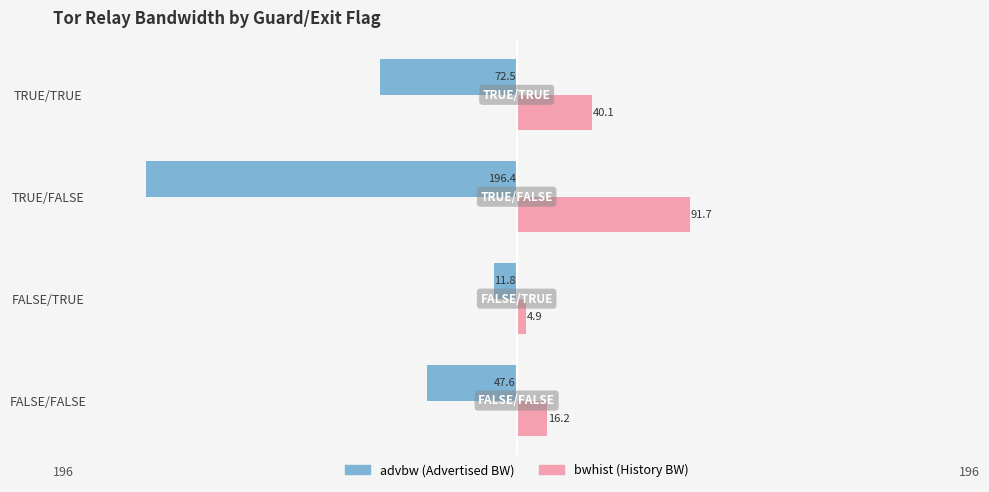

How many groups of bars are there?

4